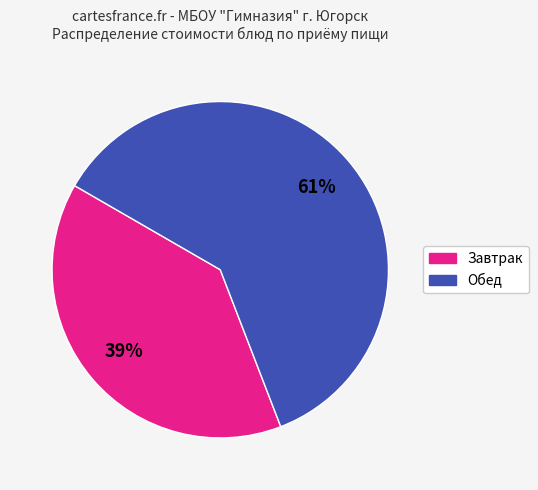

To the nearest percent, what is the difference between the largest and smallest slice percentages?

22%